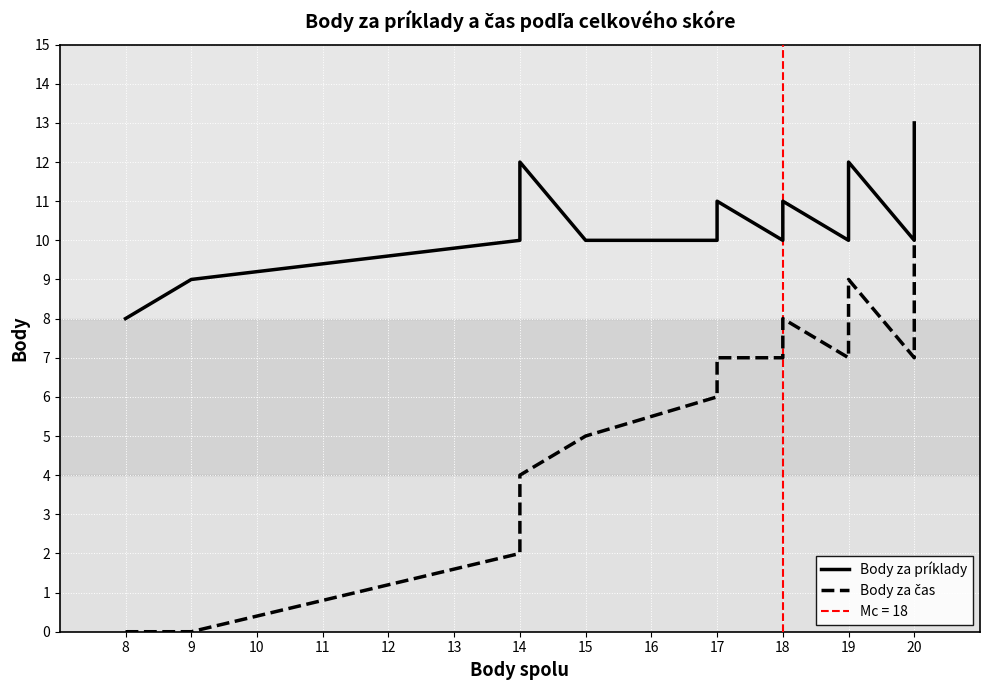

Rank the series at 9 from highest to lowest value.

Body za príklady, Body za čas